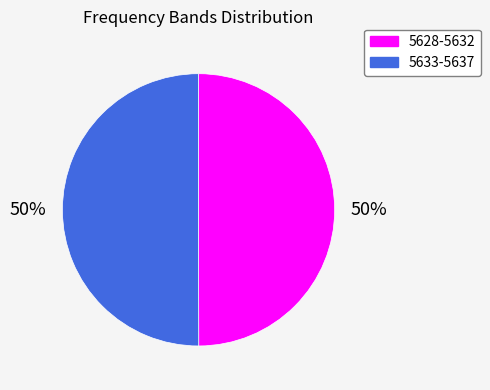

To the nearest percent, what is the average slice percentage?

50%